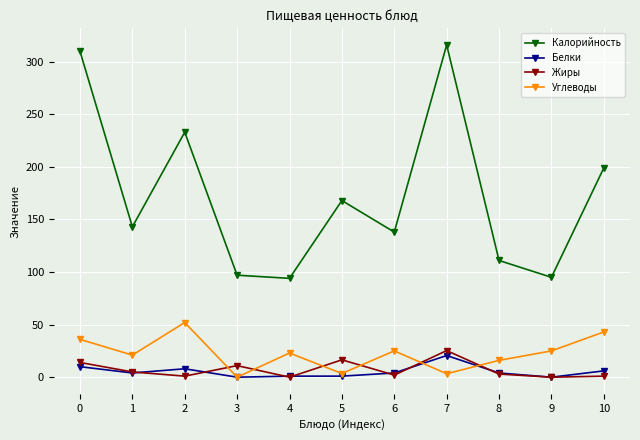

True or false: Углеводы has a value of 16.0 at 8.

True